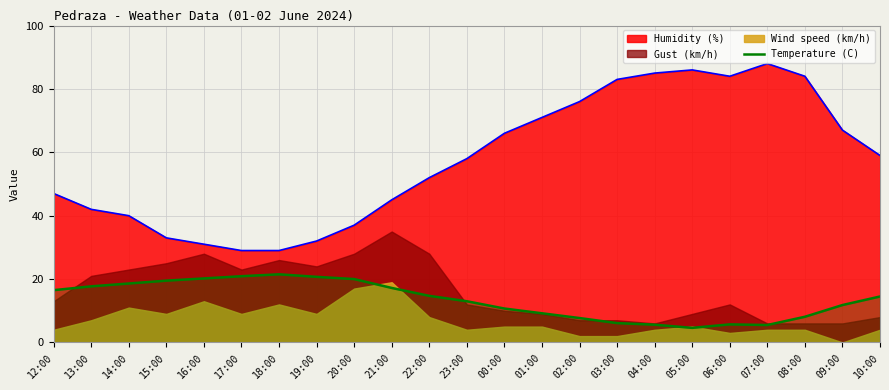

True or false: Humidity (%) and Temperature (C) intersect in this chart.

False